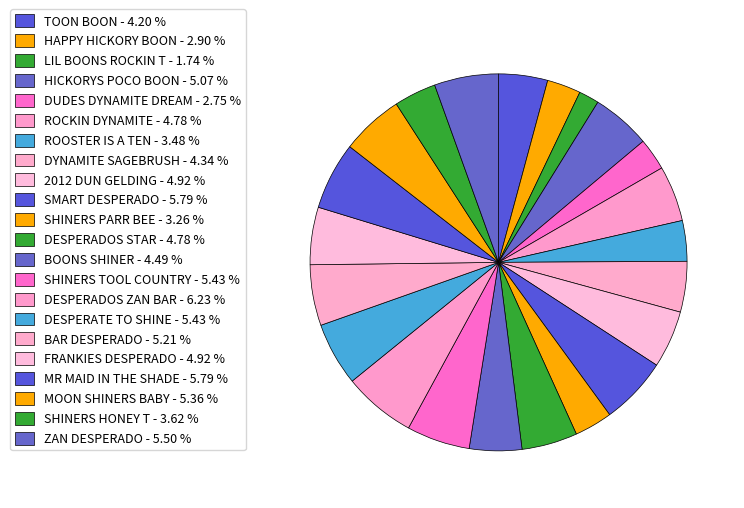

Count the number of slices in the pie.

22